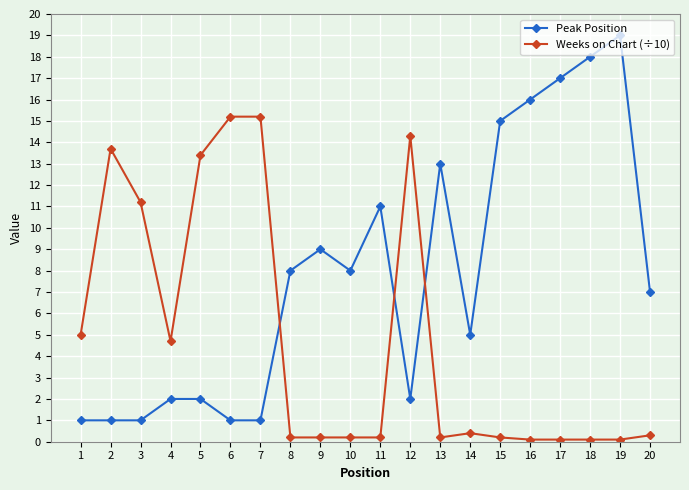

At 6, list the series in order from largest to smallest.

Weeks on Chart (÷10), Peak Position